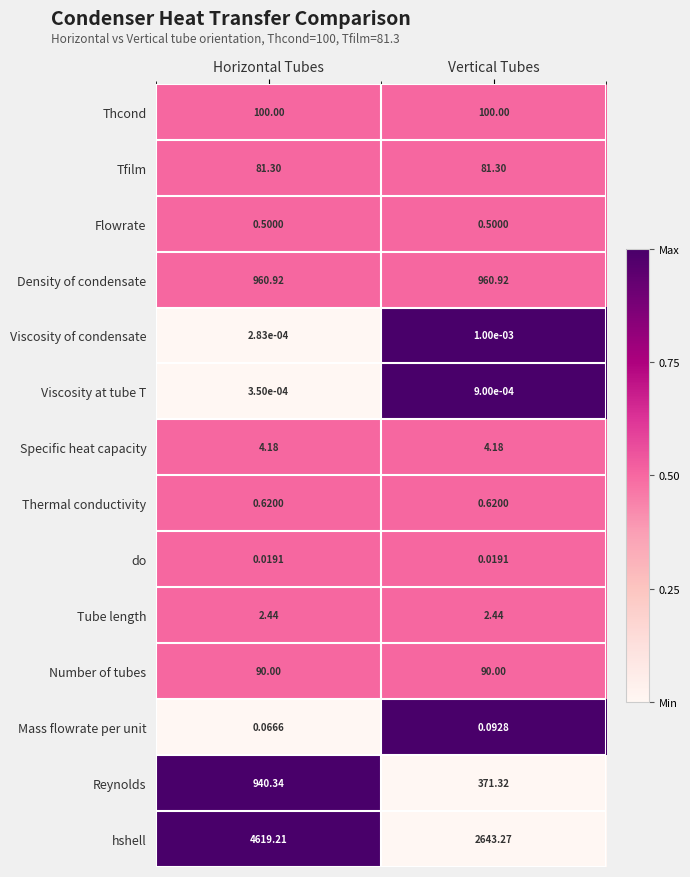

Rank the categories by Viscosity at tube T value from highest to lowest.

Vertical Tubes, Horizontal Tubes